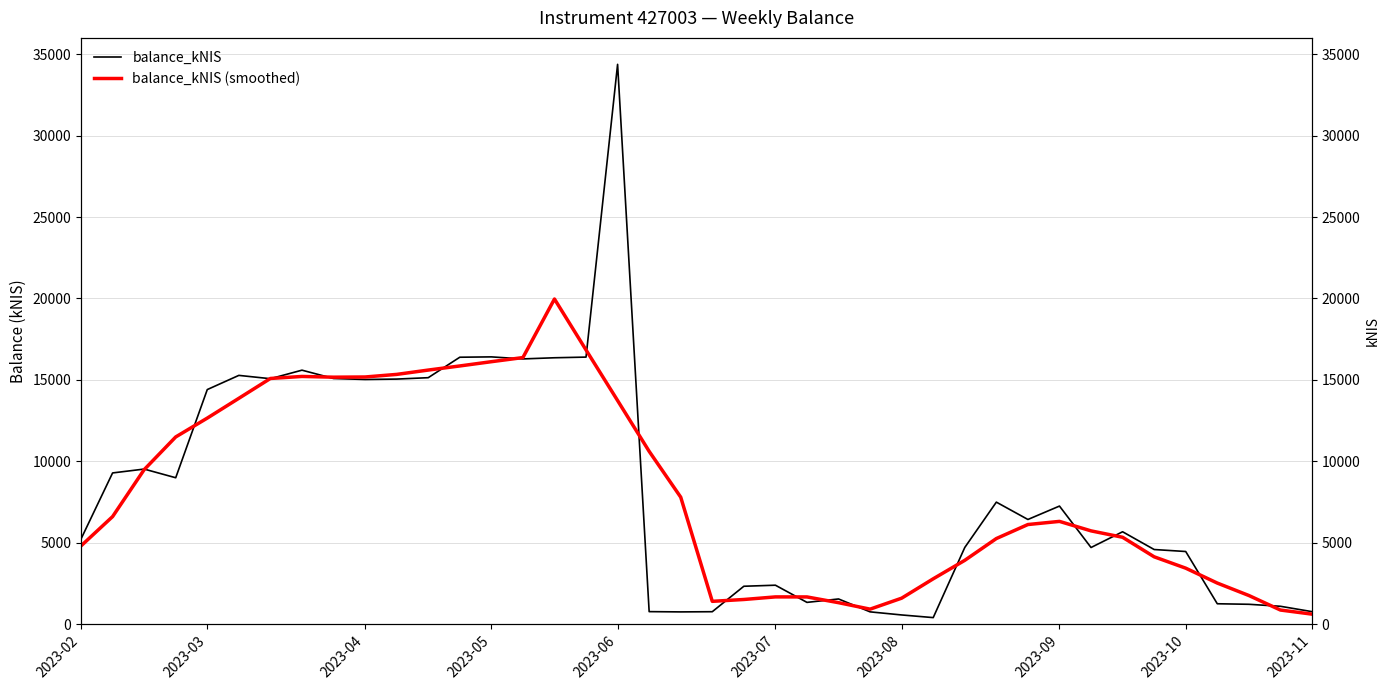

Count the number of categories in the chart.

40